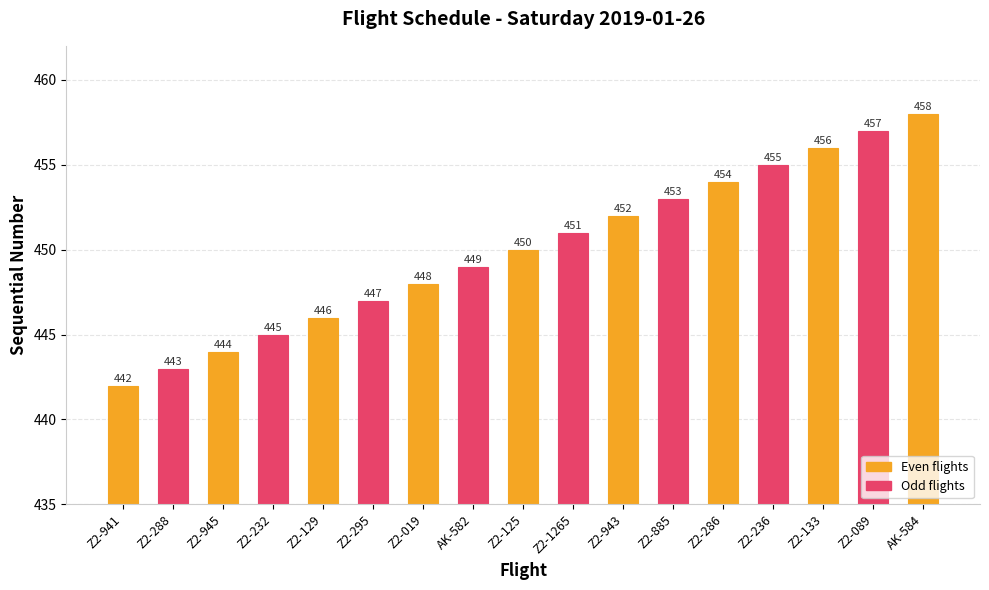

Which category has the lowest value across all series?

Z2-941